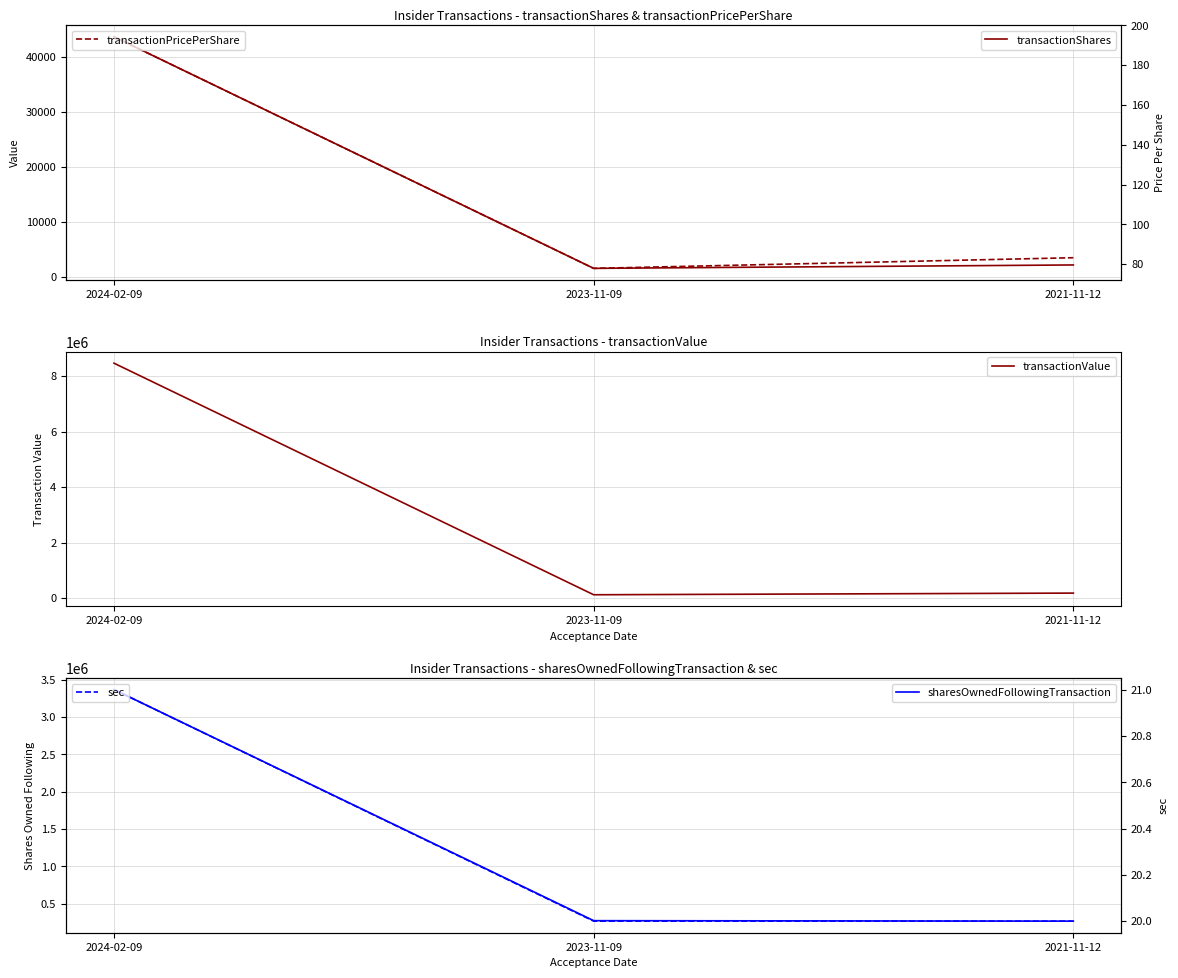

What is the spread (max minus min) of values at 2021-11-12?

267160.0